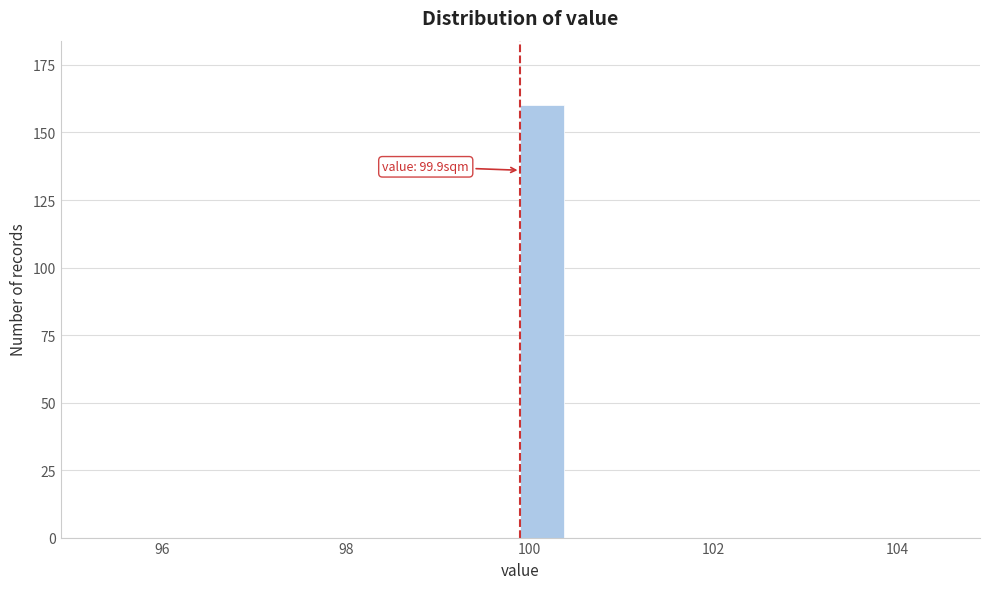

Around what value on the x-axis is the tallest bar? Give the approximate position of its centre, as read against the axis.

100.2